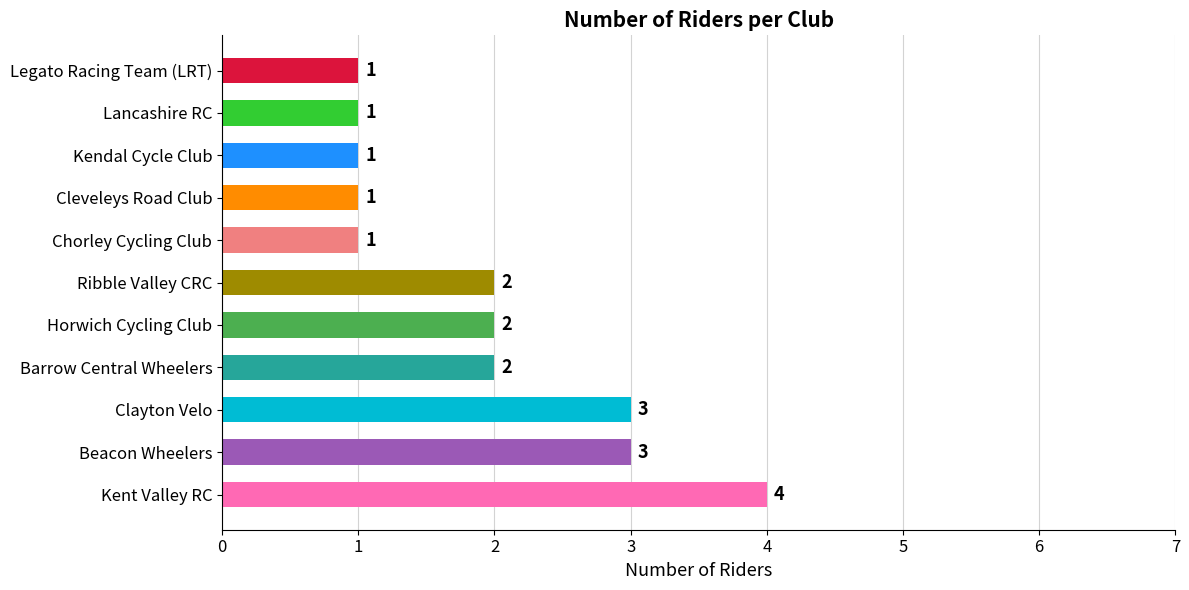

Are the bars horizontal?

Yes